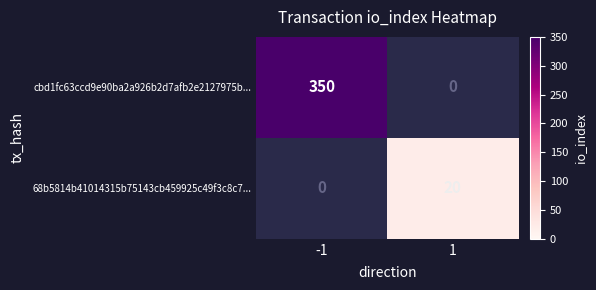

The 68b5814b41014315b75143cb459925c49f3c8c7... series shows 20 at 1. True or false?

True